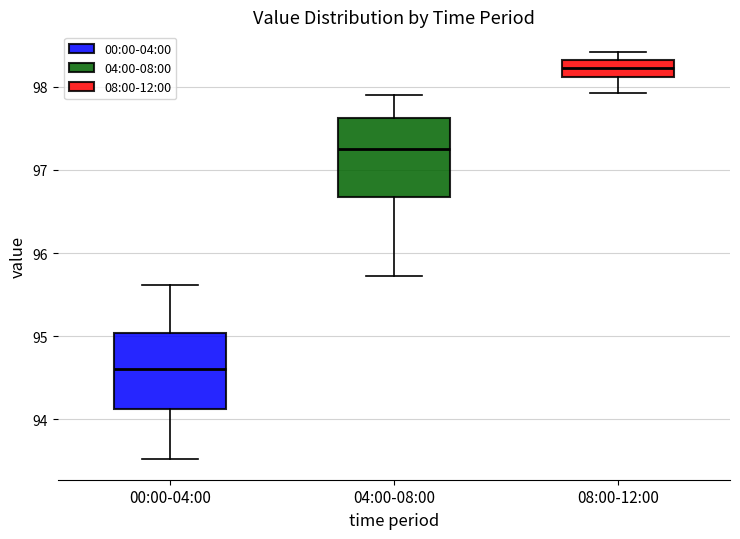

Reading left to right, transcribe this box plot: for each box, give where its median line is, the range the box spans, and where its two whiskers end, as read against the y-axis. The values are not printed on the chart, so give them approximately, as read against the axis.

00:00-04:00: median 94.6, box 94.1 to 95.0, whiskers 93.5 to 95.6
04:00-08:00: median 97.3, box 96.7 to 97.6, whiskers 95.7 to 97.9
08:00-12:00: median 98.2, box 98.1 to 98.3, whiskers 97.9 to 98.4